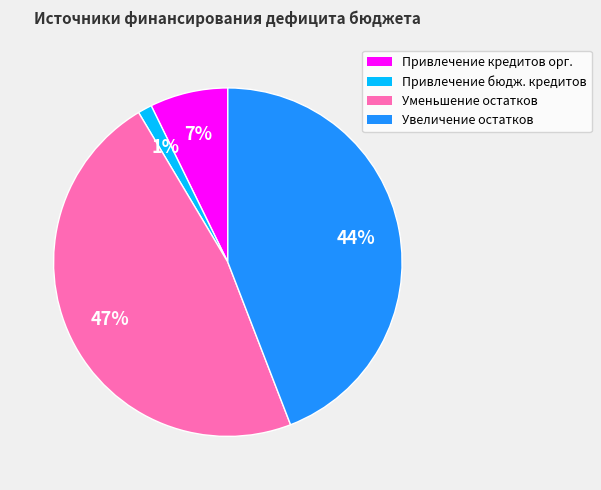

Is it true that Привлечение кредитов орг. is 1% of the pie?

False